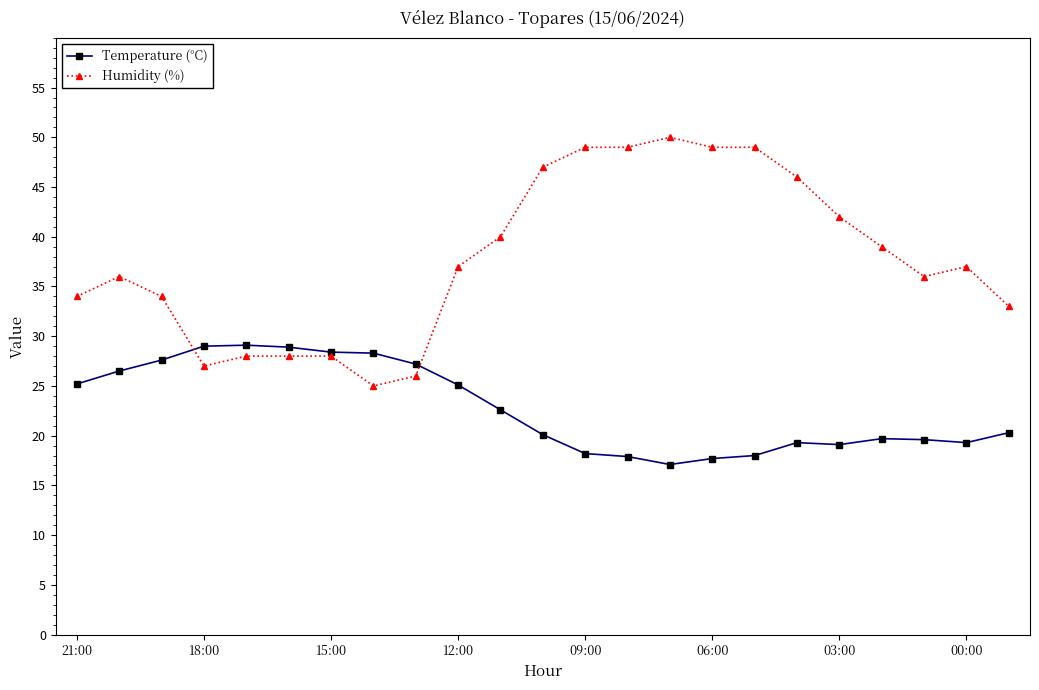

Which series has the largest total across all categories?

Humidity (%)